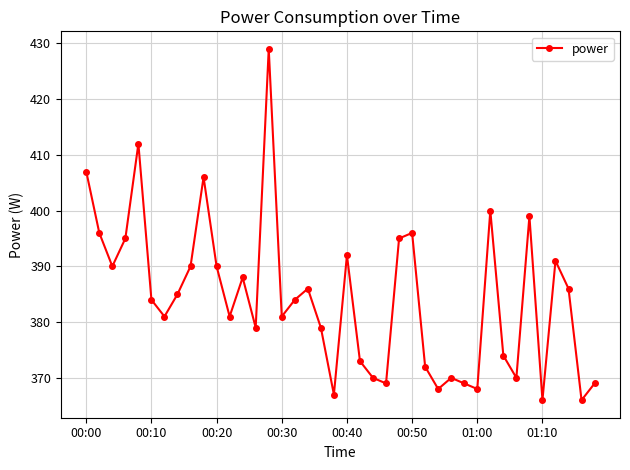

What is the difference between the maximum and minimum values?

63